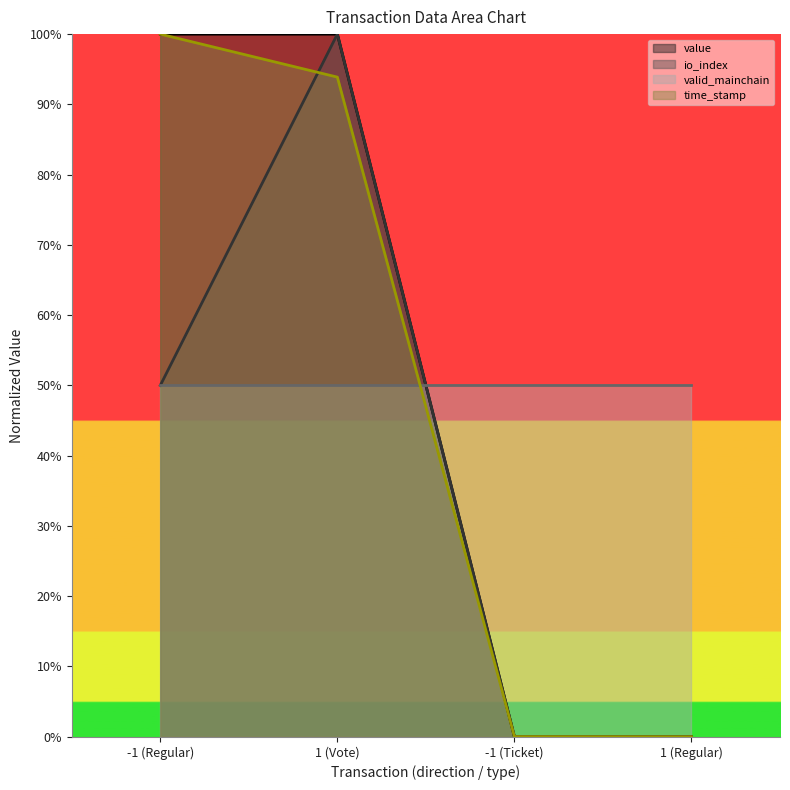

What are all the series names shown in the legend?

value, io_index, valid_mainchain, time_stamp